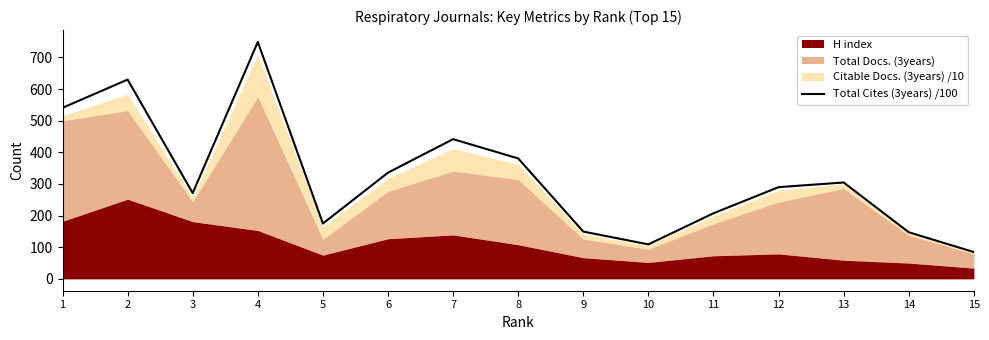

Reading left to right, list all the values displayed in this chart.

1=540.9	2=630.0	3=271.2	4=749.1	5=175.0	6=335.9	7=441.7	8=380.8	9=149.5	10=109.0	11=207.4	12=290.0	13=304.7	14=147.4	15=84.8